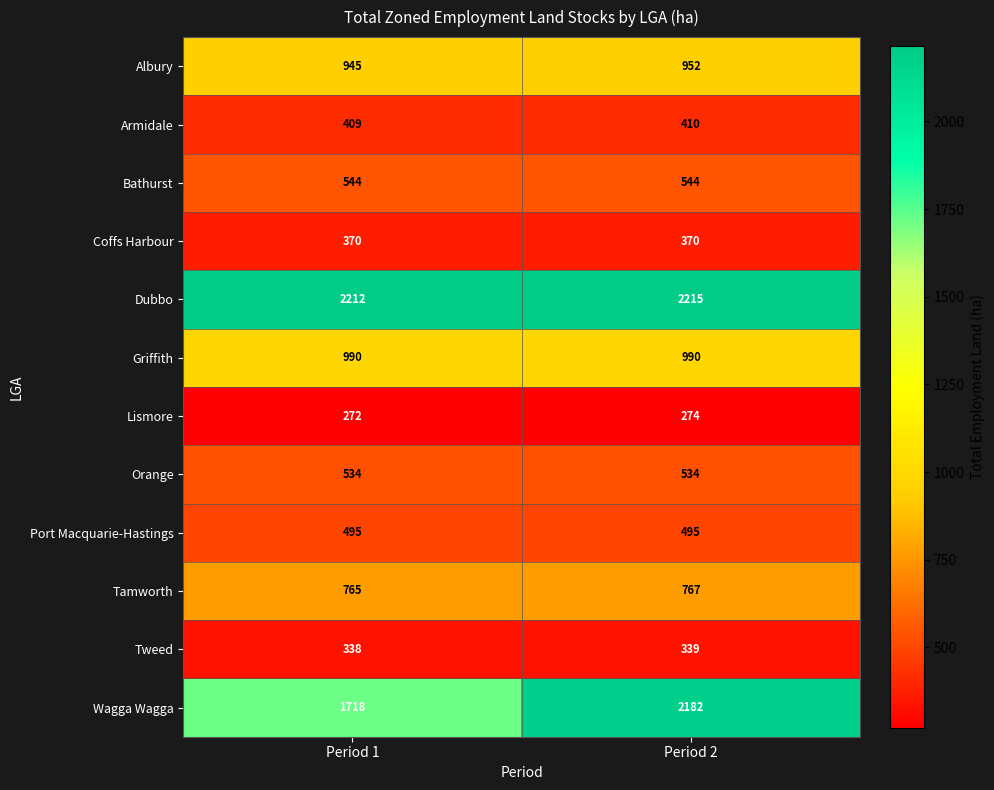

How many series are shown in this chart?

12